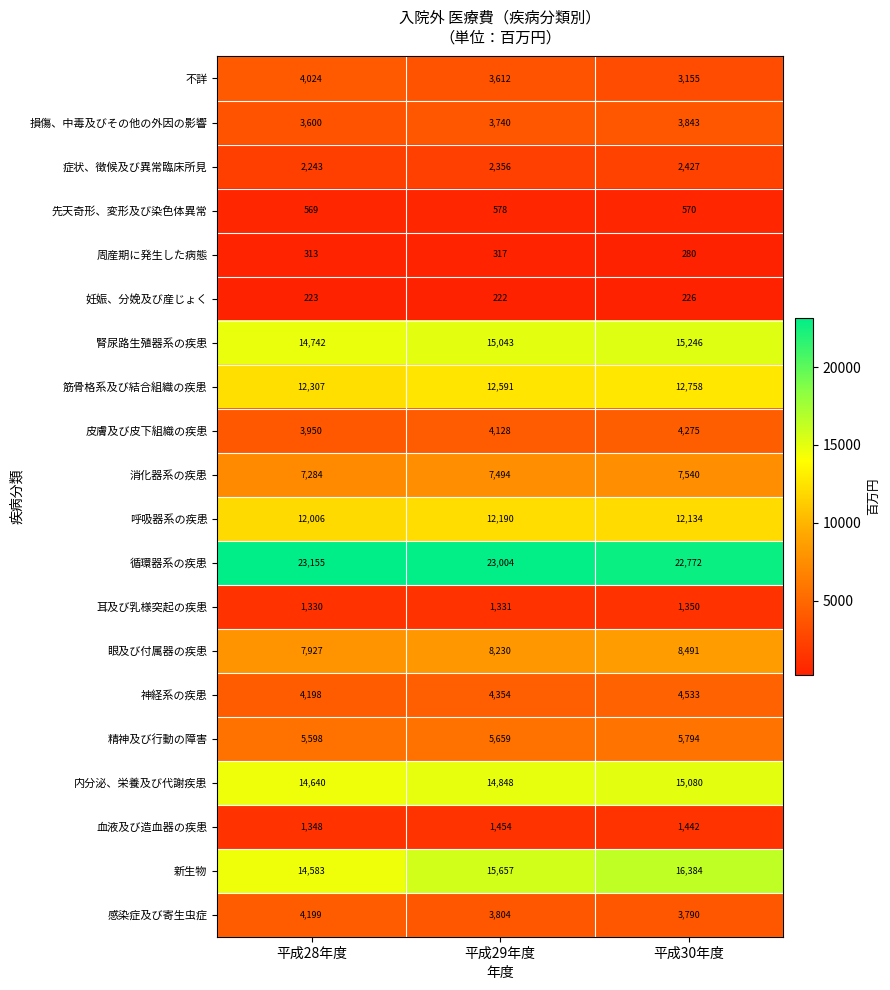

At which label does 精神及び行動の障害 reach its peak?

平成30年度